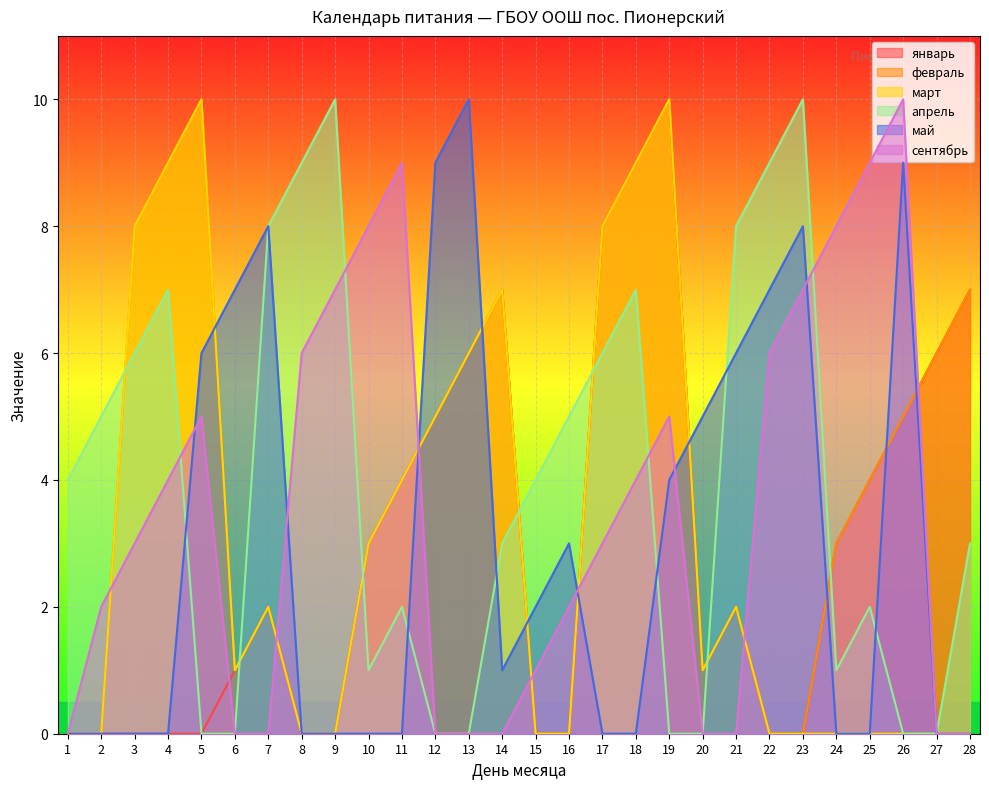

What is the sum of all февраль values?

110